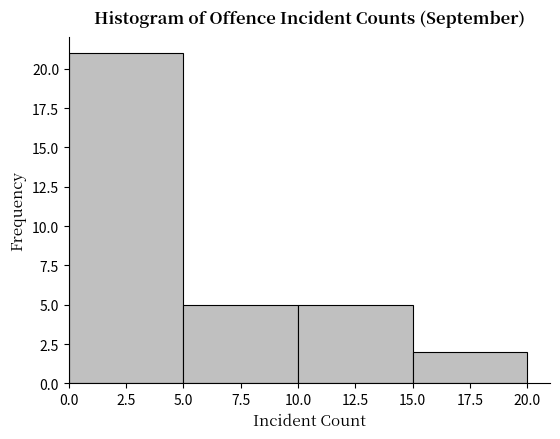

Reading left to right, list every bar in this chart as the range it spans on the x-axis followed by its height. The values are not printed on the chart, so give them approximately, as read against the axis.

0.0 to 5.0: 21
5.0 to 10.0: 5
10.0 to 15.0: 5
15.0 to 20.0: 2